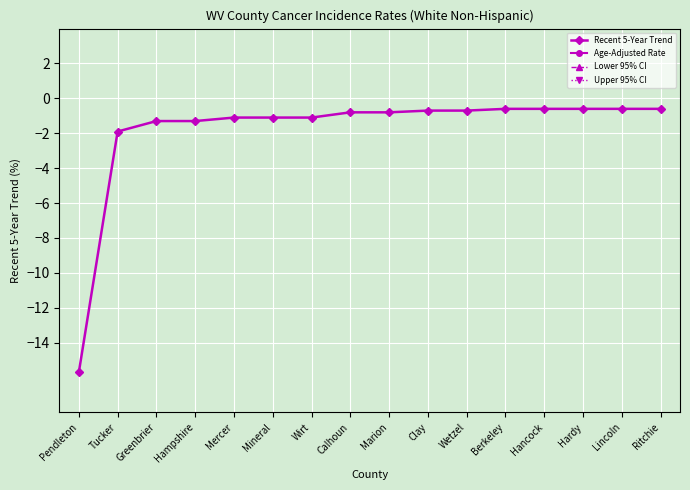

What is the maximum value shown in the chart?

-0.6